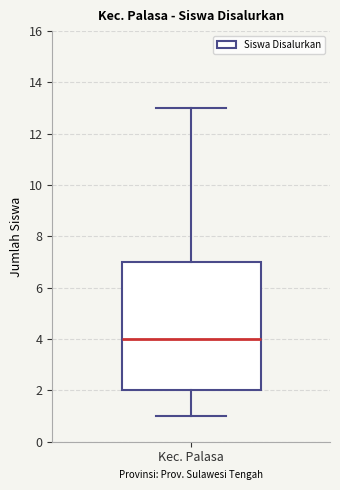

Read this box plot against the y-axis: the position of the median line, the range covered by the box, and the ends of both whiskers. The values are not printed on the chart, so give them approximately, as read against the axis.

median 4, box 2 to 7, whiskers 1 to 13